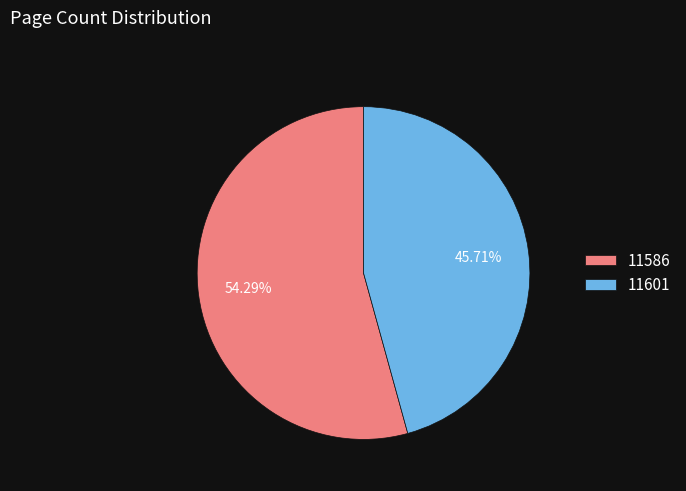

How many segments does this pie chart have?

2